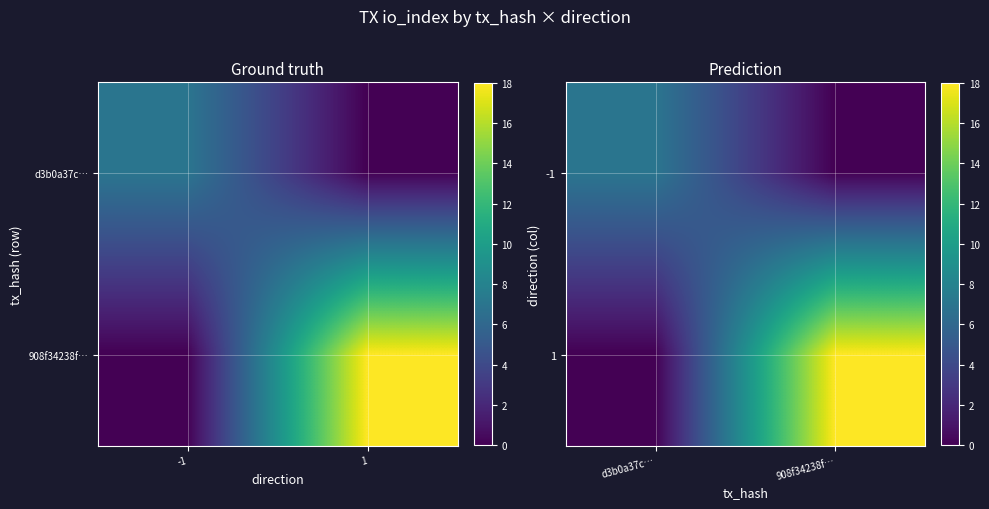

The value of 1 at 908f34238f… is 28. True or false?

False